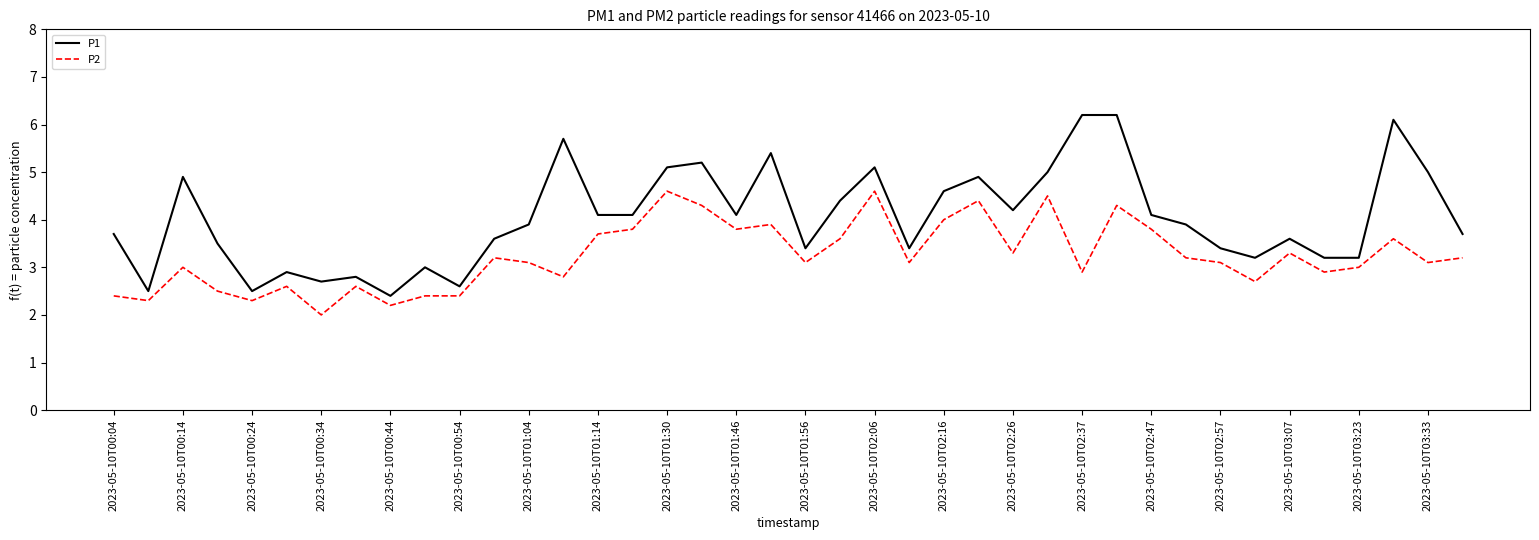

True or false: P1 and P2 intersect in this chart.

False